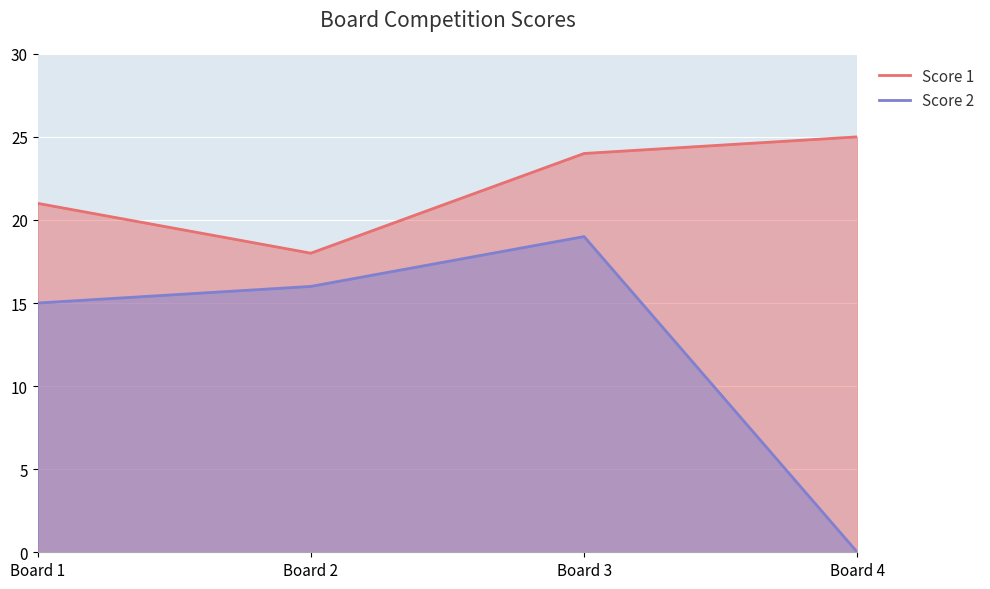

What is the average value of the Score 2 series?

12